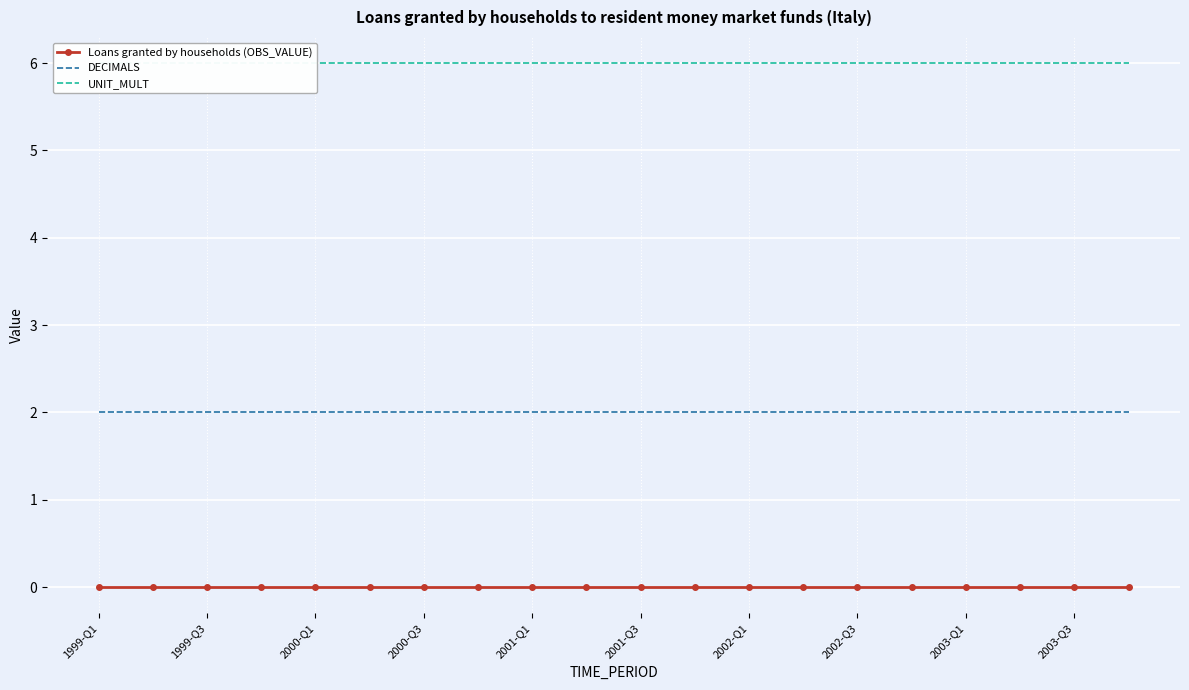

List the series in order of their peak value, lowest first.

Loans granted by households (OBS_VALUE), DECIMALS, UNIT_MULT